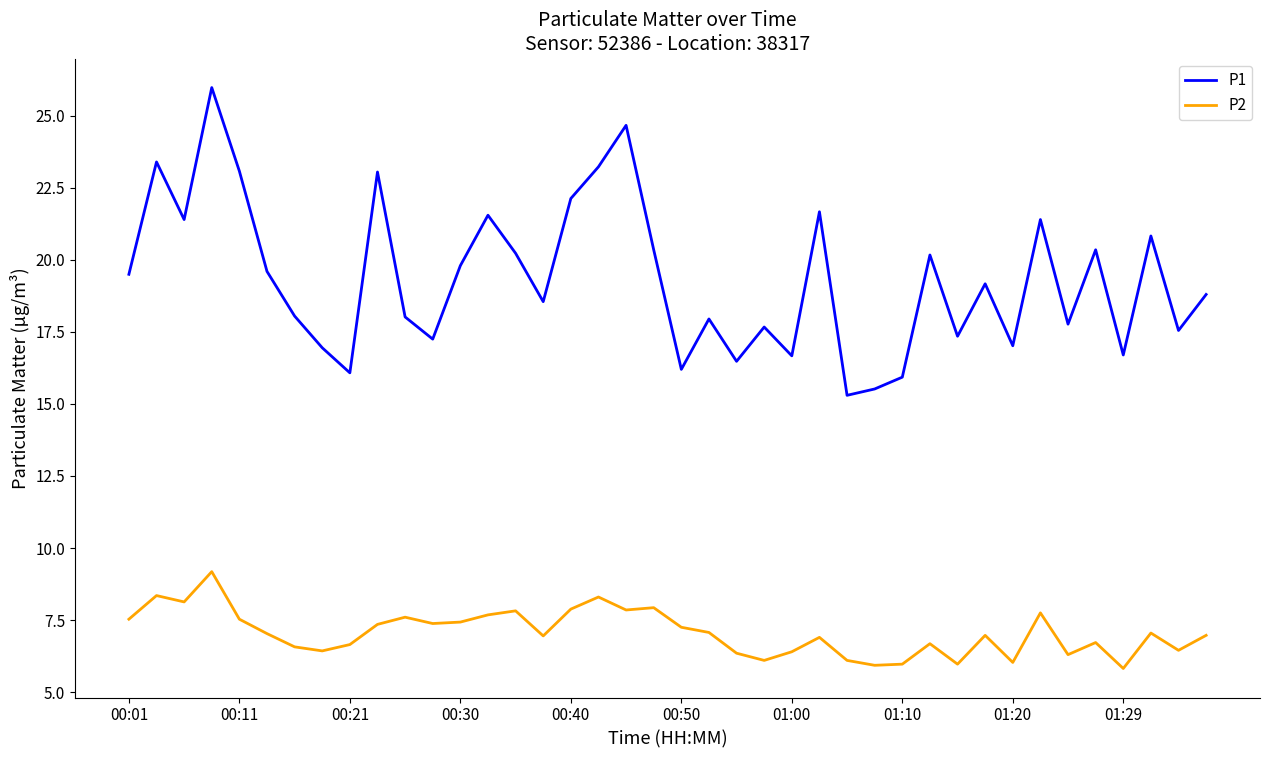

What is the difference between the maximum and minimum values in the P2 series?

3.4